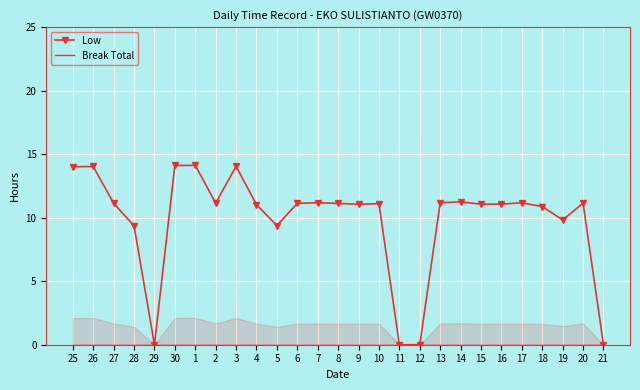

Which label corresponds to the largest value in the chart?

1